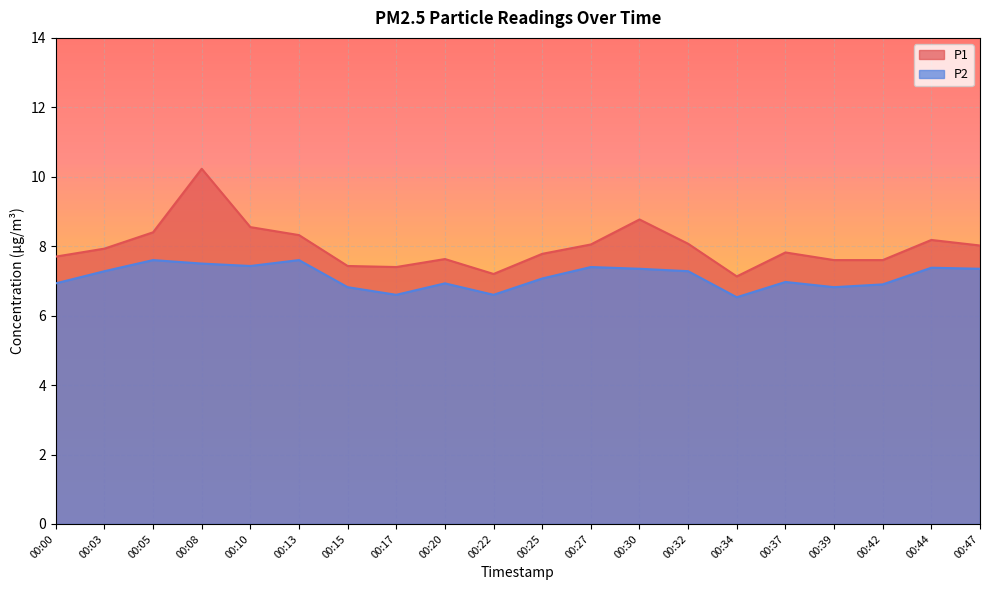

The P2 series shows 7.0 at 00:37. True or false?

True